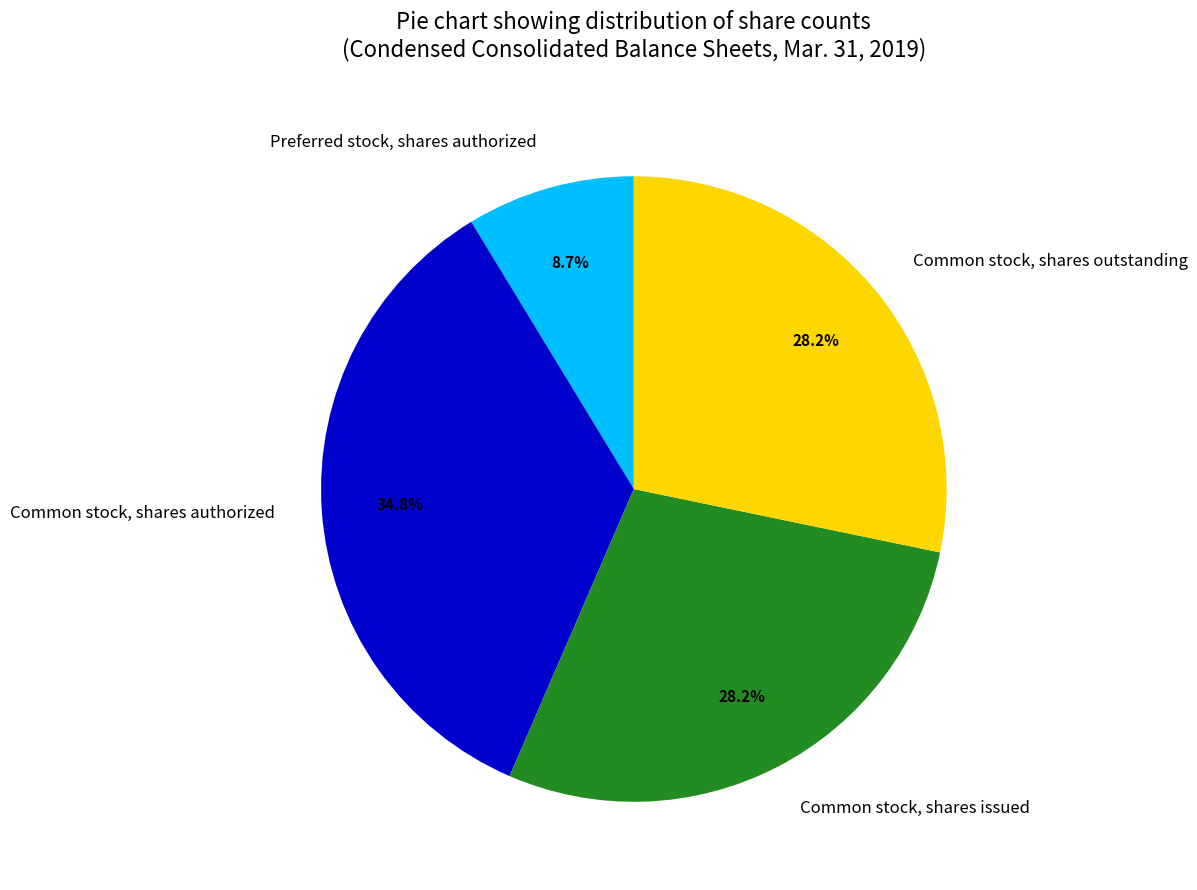

How many slices are in this pie chart?

4